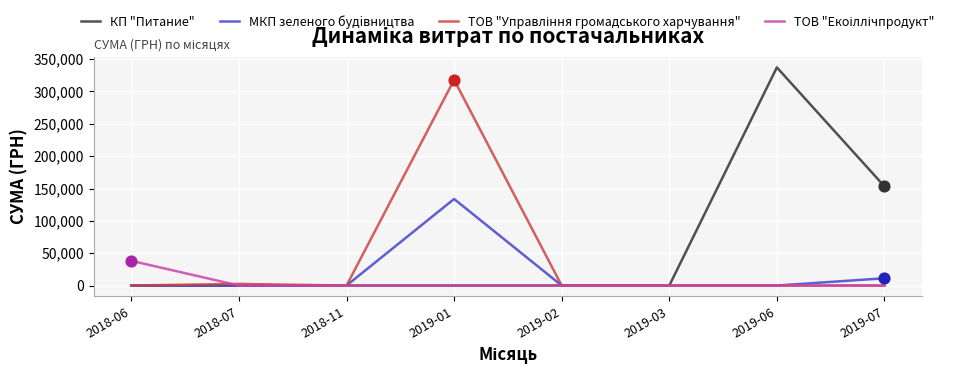

What is the maximum value shown in the chart?

337194.0